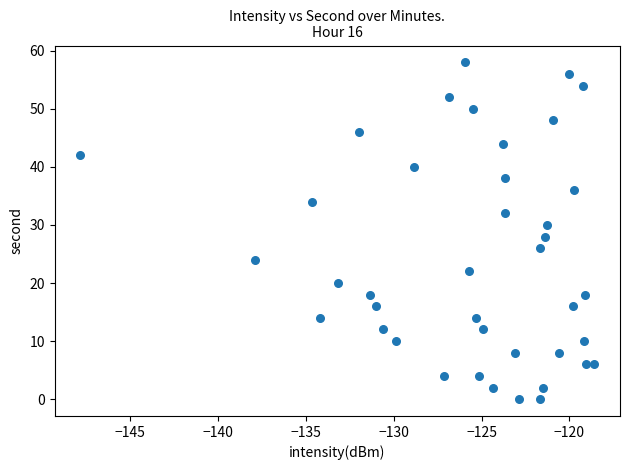

What is the range of Y values (max minus min)?

58